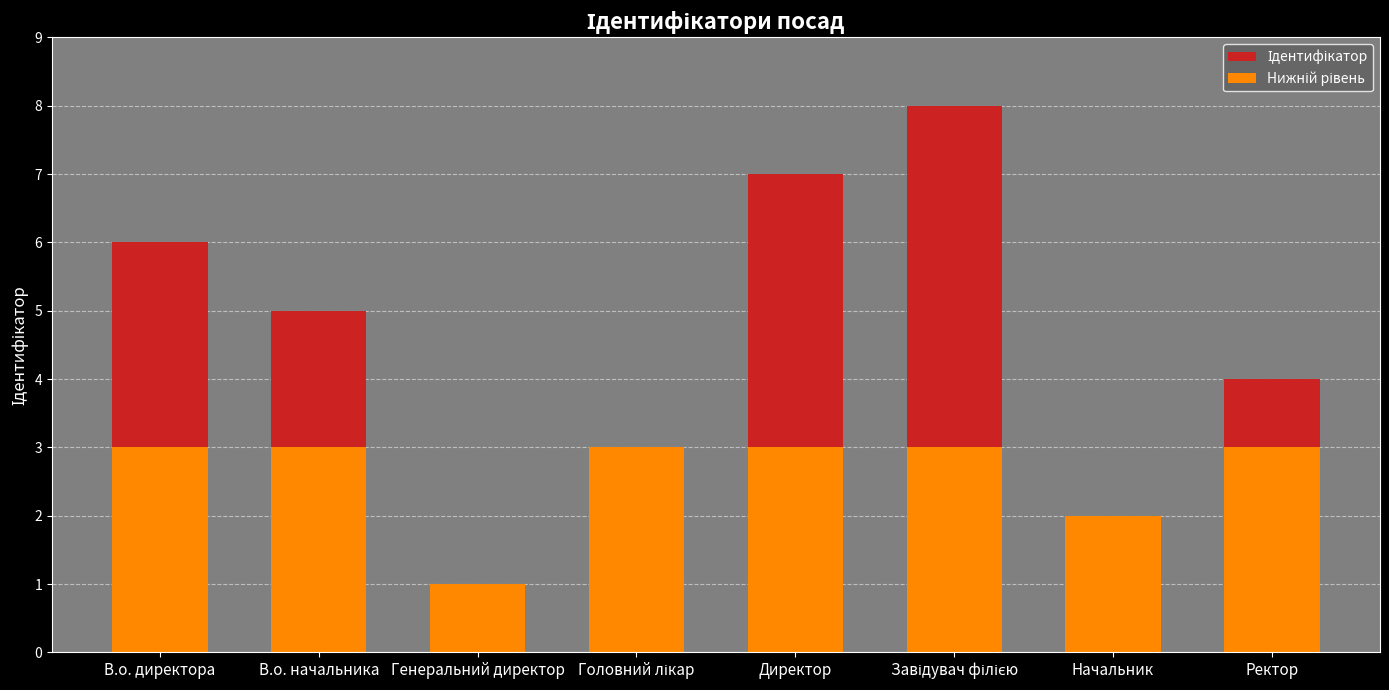

Count the number of categories in the chart.

8